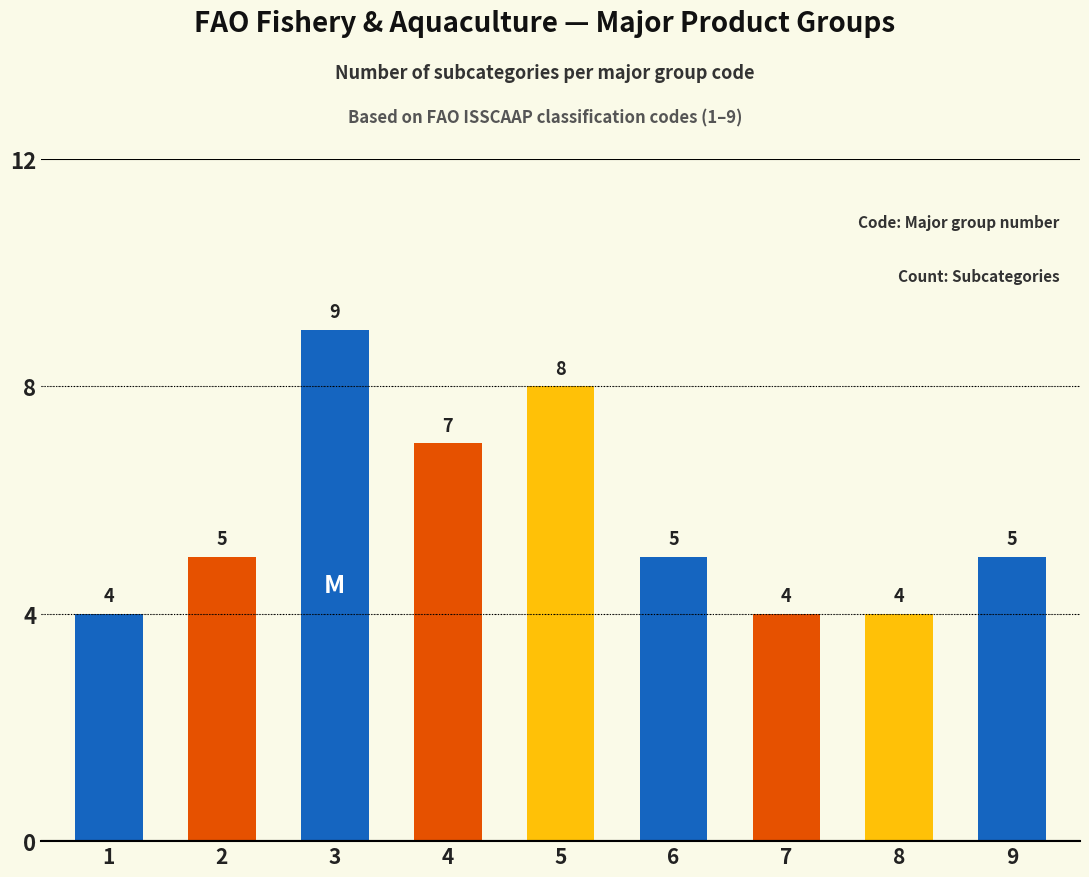

Reading left to right, extract all data points from this chart.

4	5	9	7	8	5	4	4	5